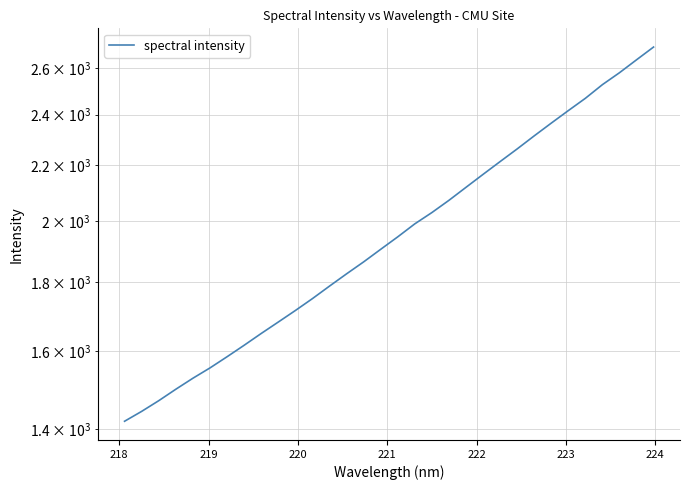

True or false: there are more than 2 points higher than both neighbors.

False